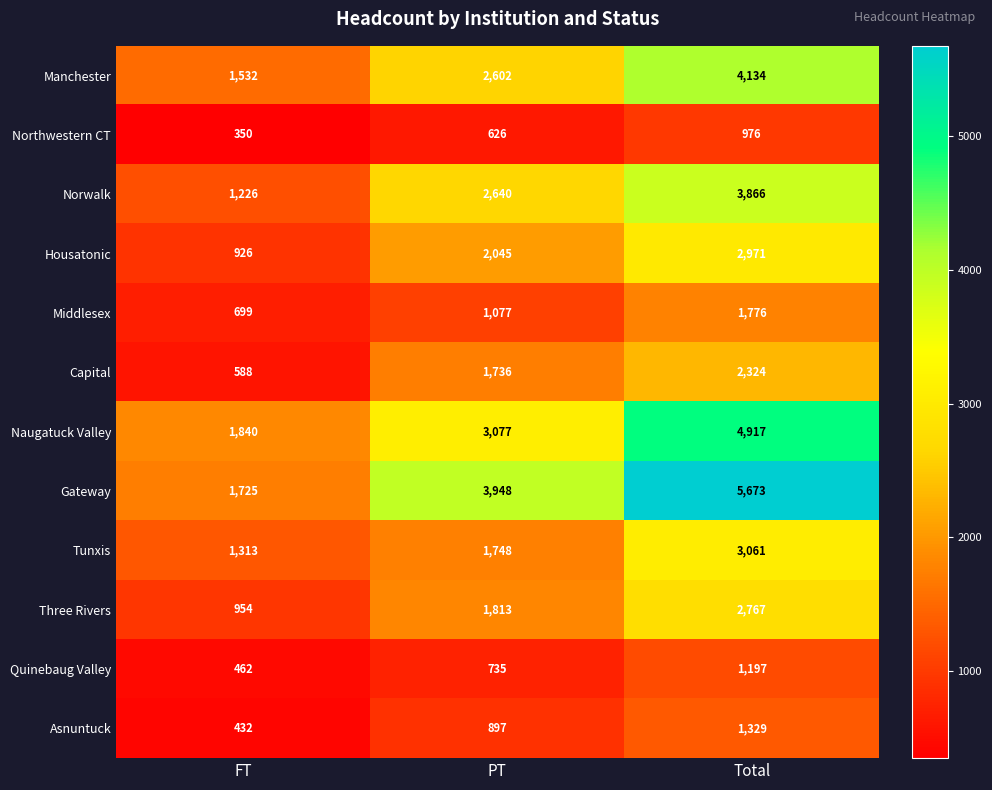

How many values in the Three Rivers series are below 1813?

1